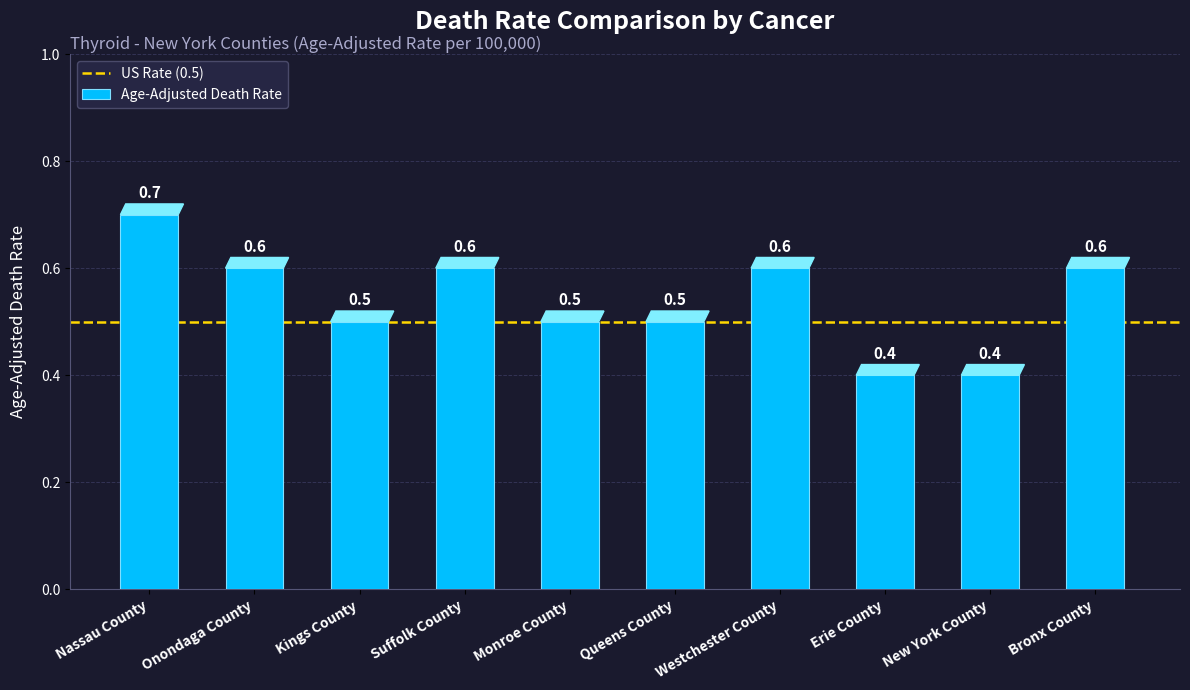

Which category has the highest value across all series?

Nassau County